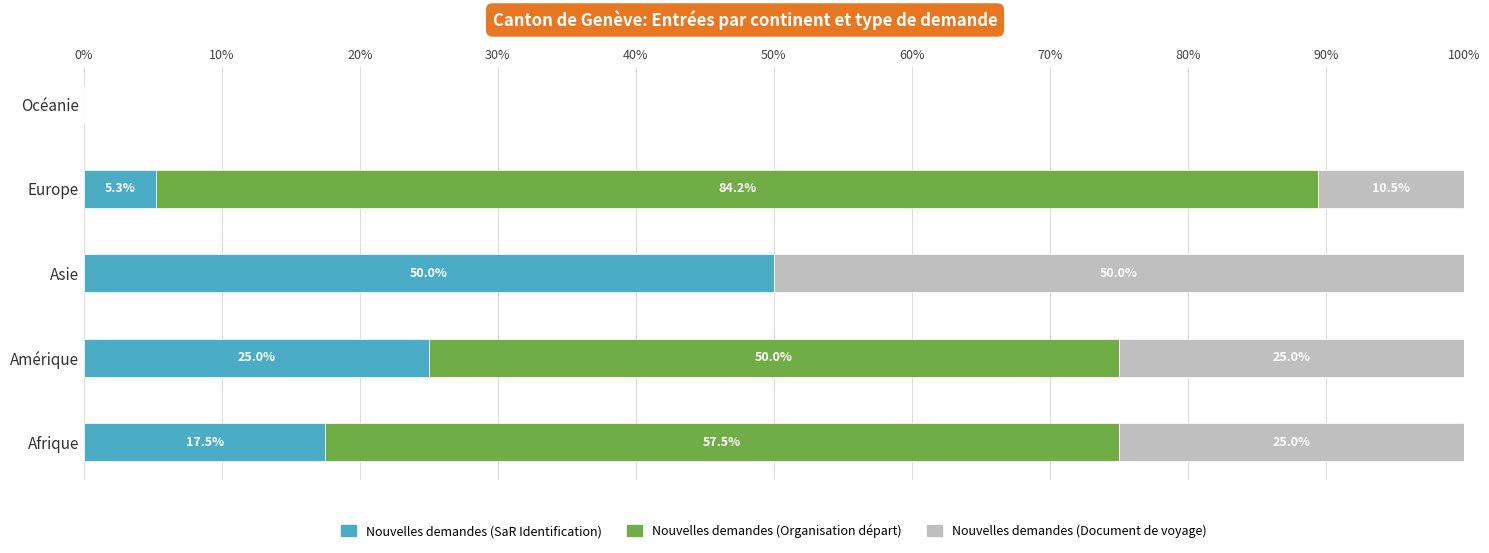

What is the total value across all series at Amérique?

100.0